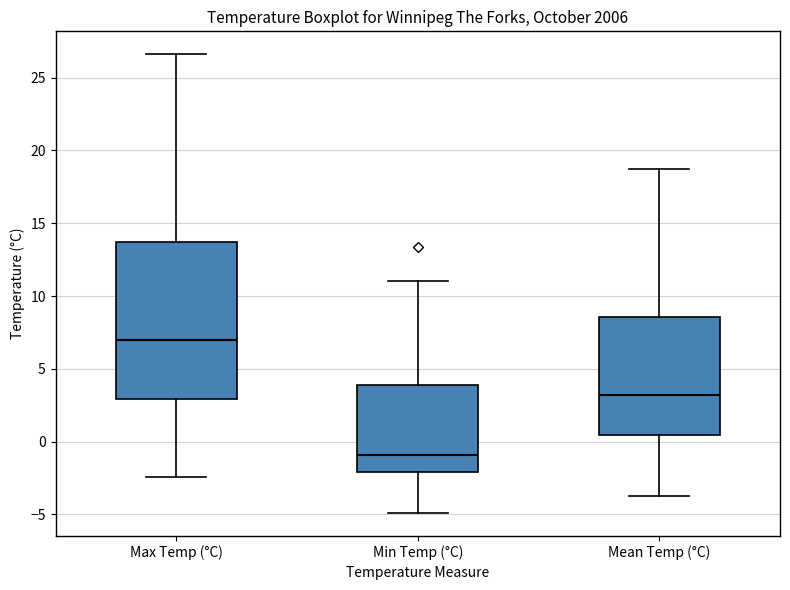

Which box's median line is the lowest?

Min Temp (°C)